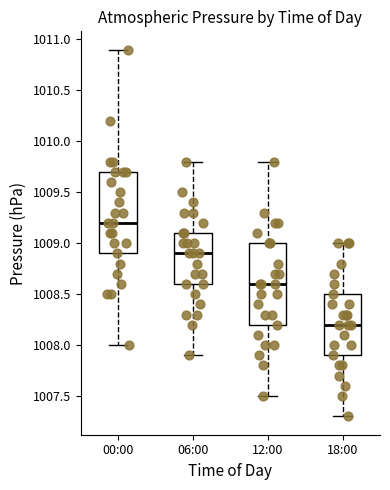

Reading left to right, read every box against the y-axis: the position of its median line, the range the box covers, and the ends of its whiskers. The values are not printed on the chart, so give them approximately, as read against the axis.

00:00: median 1009.2, box 1008.9 to 1009.7, whiskers 1008.0 to 1010.9
06:00: median 1008.9, box 1008.6 to 1009.1, whiskers 1007.9 to 1009.8
12:00: median 1008.6, box 1008.2 to 1009.0, whiskers 1007.5 to 1009.8
18:00: median 1008.2, box 1007.9 to 1008.5, whiskers 1007.3 to 1009.0